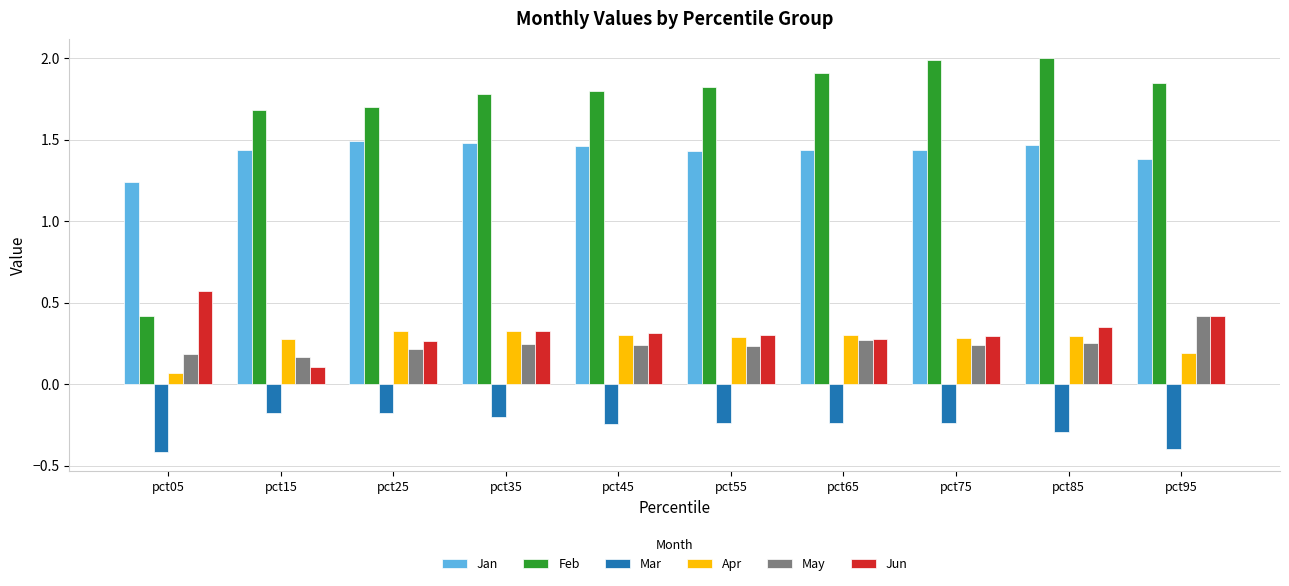

What is the smallest value displayed?

-0.4